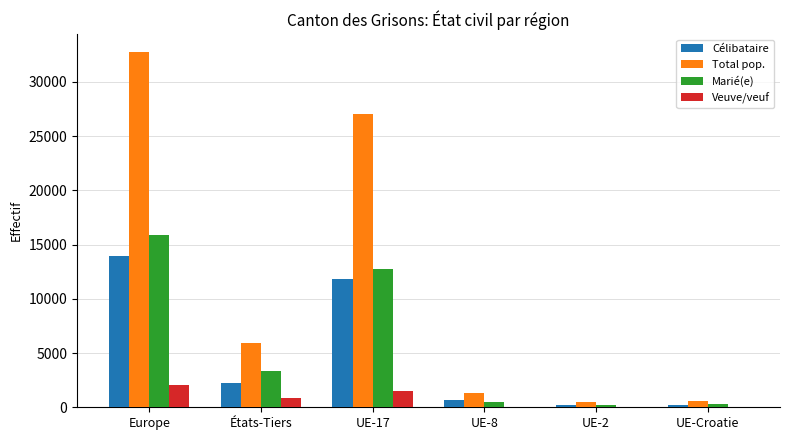

How many groups of bars are there?

6